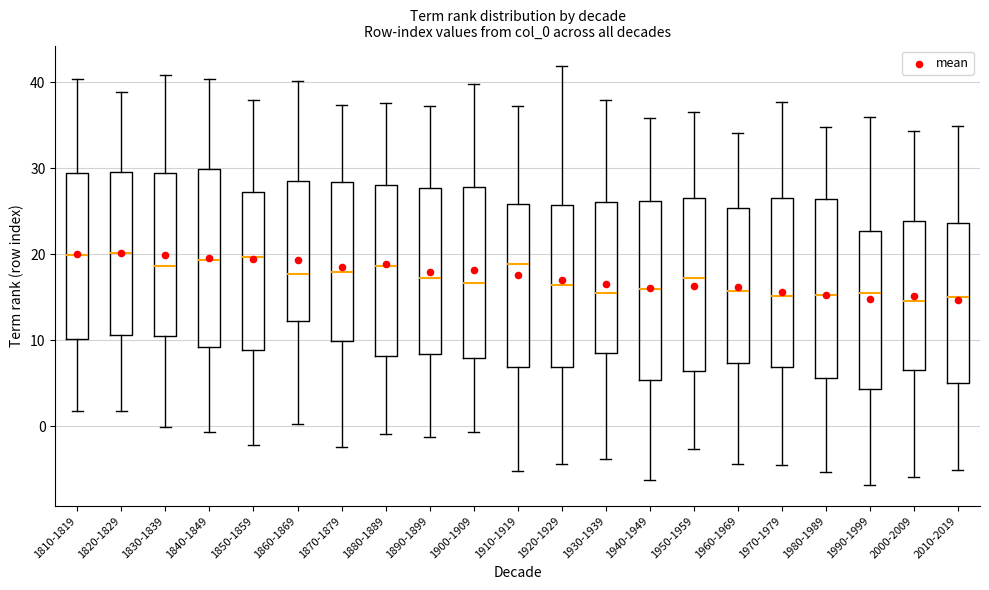

Reading left to right, read every box against the y-axis: the position of its median line, the range the box covers, and the ends of its whiskers. The values are not printed on the chart, so give them approximately, as read against the axis.

1810-1819: median 20, box 10 to 30, whiskers 2 to 40
1820-1829: median 20, box 11 to 30, whiskers 2 to 39
1830-1839: median 19, box 11 to 29, whiskers 0 to 41
1840-1849: median 19, box 9 to 30, whiskers -1 to 40
1850-1859: median 20, box 9 to 27, whiskers -2 to 38
1860-1869: median 18, box 12 to 28, whiskers 0 to 40
1870-1879: median 18, box 10 to 28, whiskers -2 to 37
1880-1889: median 19, box 8 to 28, whiskers -1 to 38
1890-1899: median 17, box 8 to 28, whiskers -1 to 37
1900-1909: median 17, box 8 to 28, whiskers -1 to 40
1910-1919: median 19, box 7 to 26, whiskers -5 to 37
1920-1929: median 16, box 7 to 26, whiskers -4 to 42
1930-1939: median 16, box 9 to 26, whiskers -4 to 38
1940-1949: median 16, box 5 to 26, whiskers -6 to 36
1950-1959: median 17, box 6 to 27, whiskers -3 to 37
1960-1969: median 16, box 7 to 25, whiskers -4 to 34
1970-1979: median 15, box 7 to 27, whiskers -4 to 38
1980-1989: median 15, box 6 to 26, whiskers -5 to 35
1990-1999: median 15, box 4 to 23, whiskers -7 to 36
2000-2009: median 15, box 6 to 24, whiskers -6 to 34
2010-2019: median 15, box 5 to 24, whiskers -5 to 35